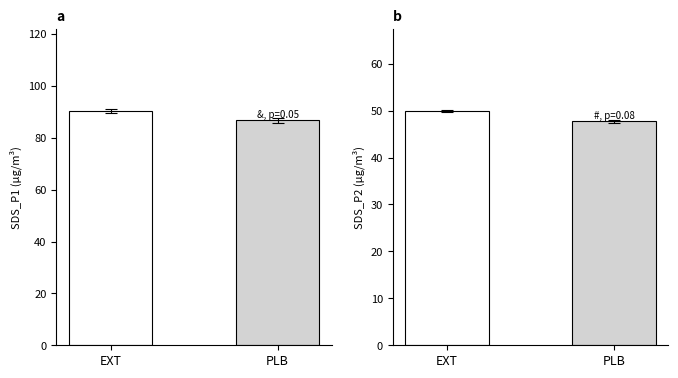

The value of SDS_P1 at EXT is 90.3. True or false?

True